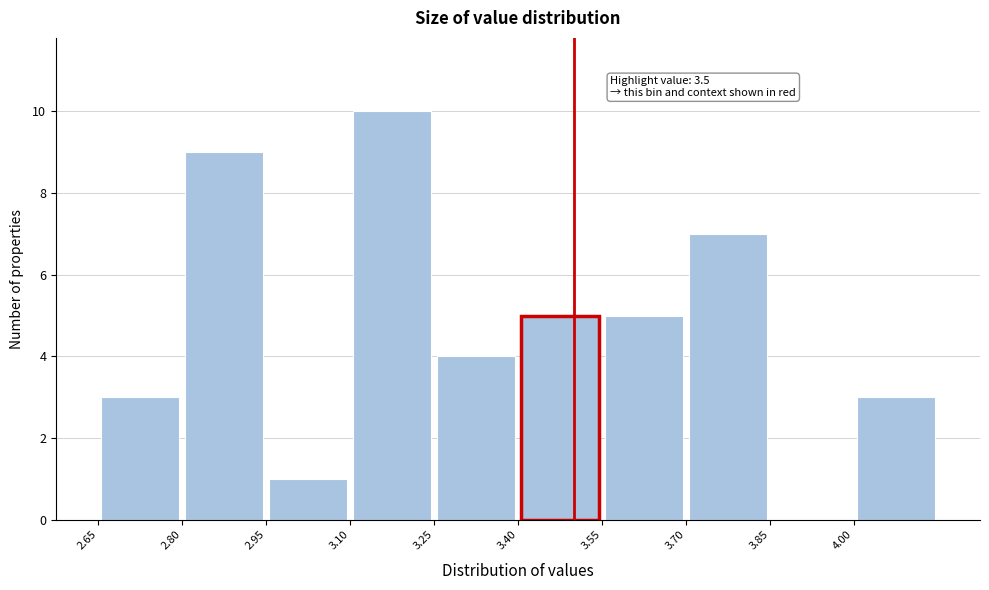

Over which range of the x-axis is the bar tallest?

3.10 to 3.25